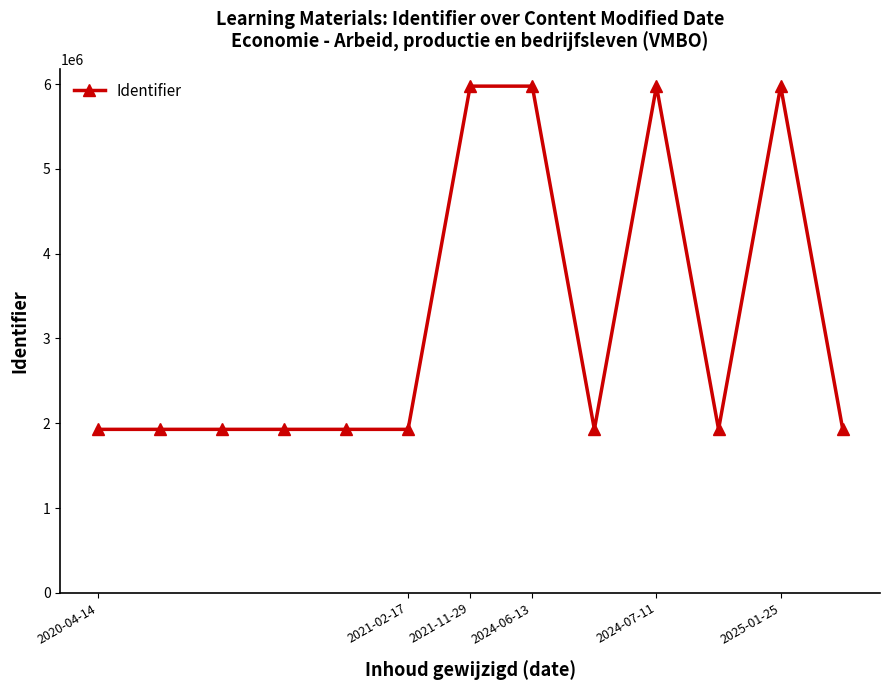

True or false: there are more than 1 points higher than both neighbors.

True